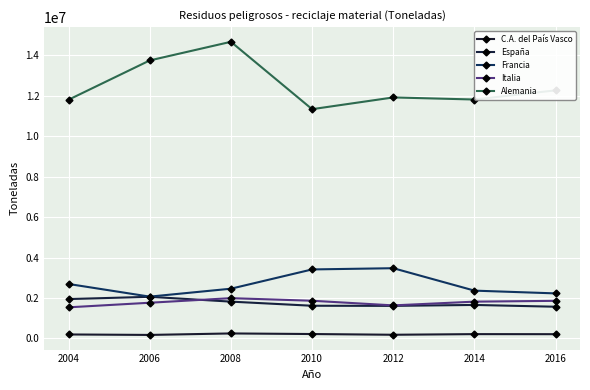

True or false: Alemania and Italia intersect in this chart.

False